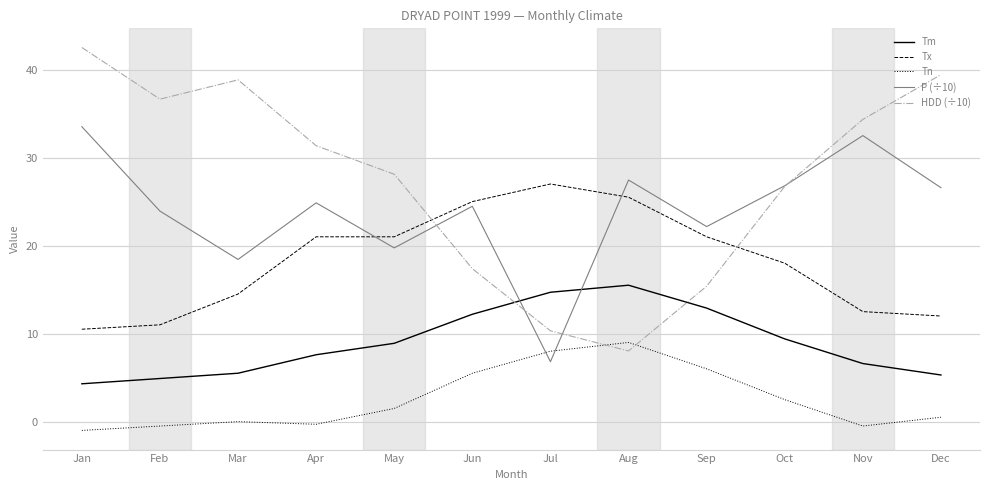

In Tn, how many points are higher than both neighbors (excluding endpoints)?

2